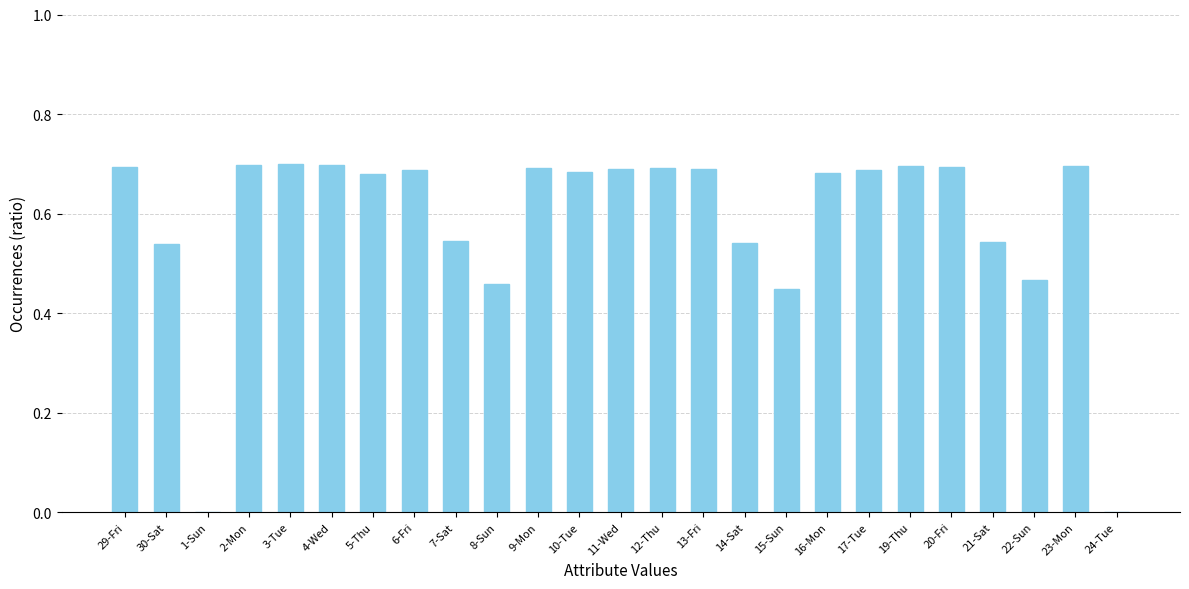

What is the sum of all values?

14.6